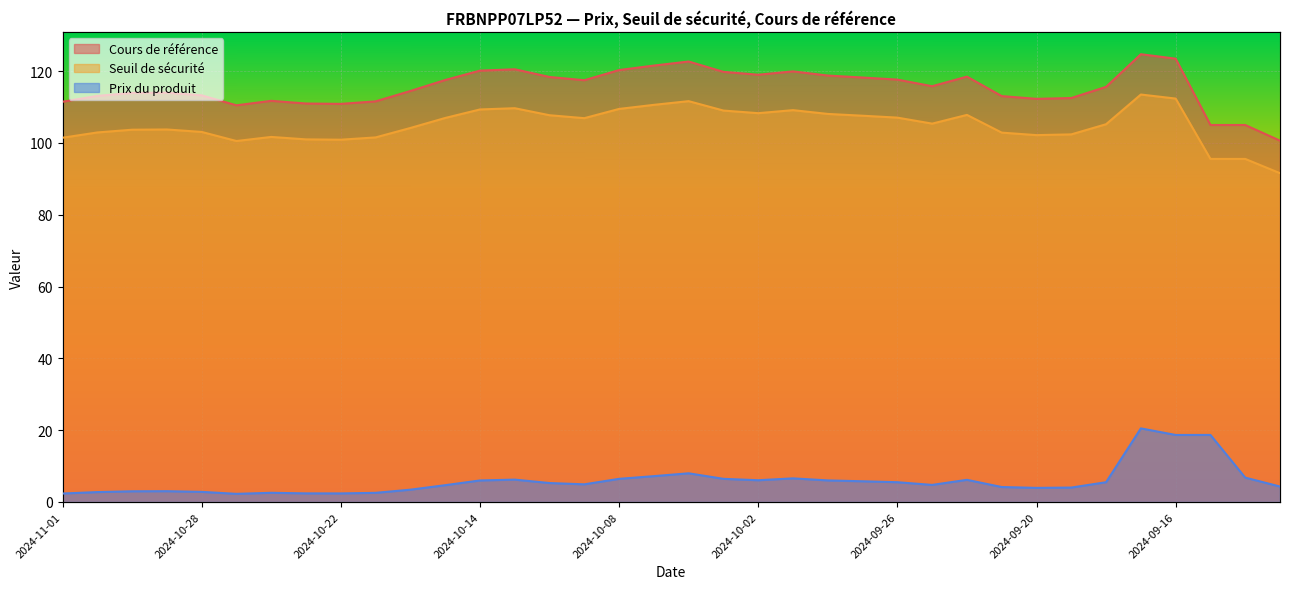

At which category does Prix du produit reach its first local peak?

2024-10-29